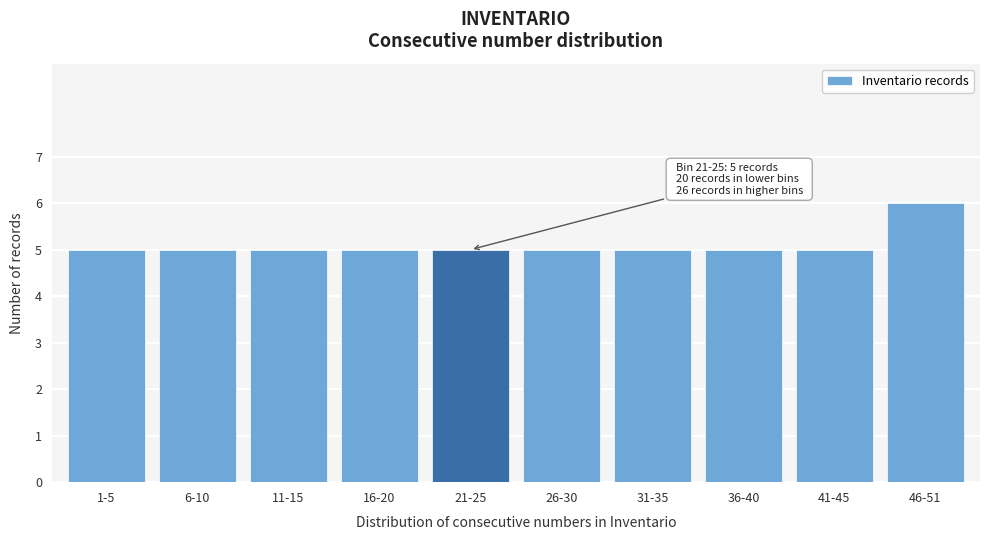

Reading left to right, transcribe all the data shown in this chart.

5	5	5	5	5	5	5	5	5	6